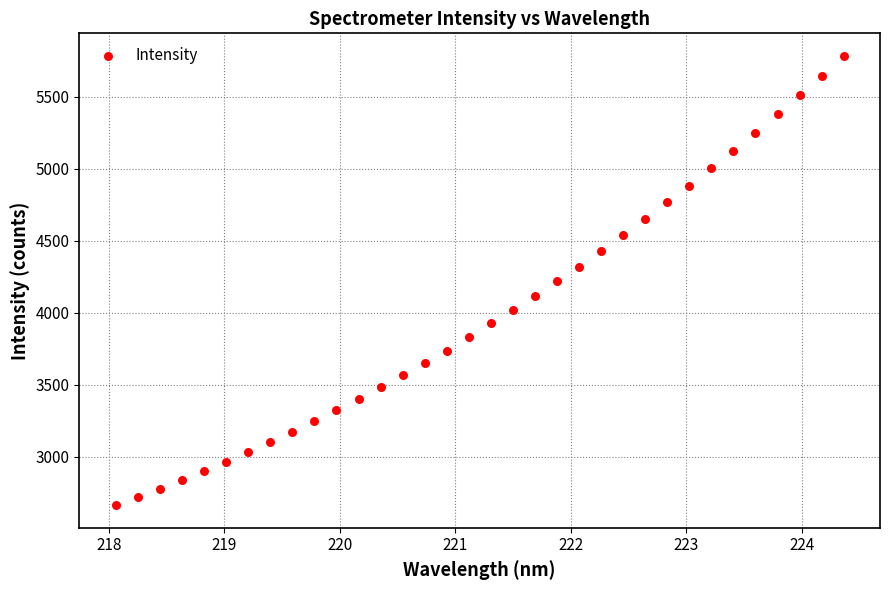

What is the range of X values (max minus min)?

6.3